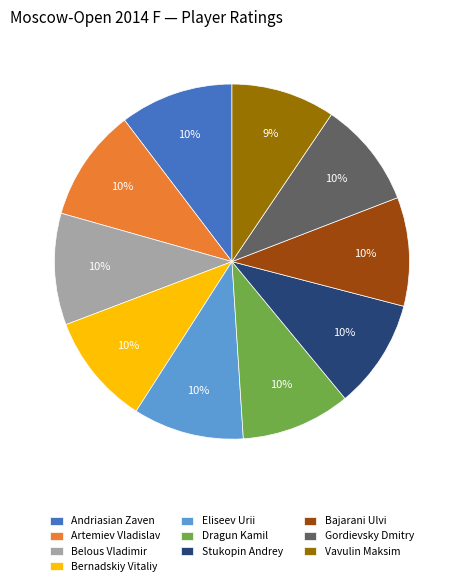

What percentage is the Artemiev Vladislav slice, to the nearest percent?

10%